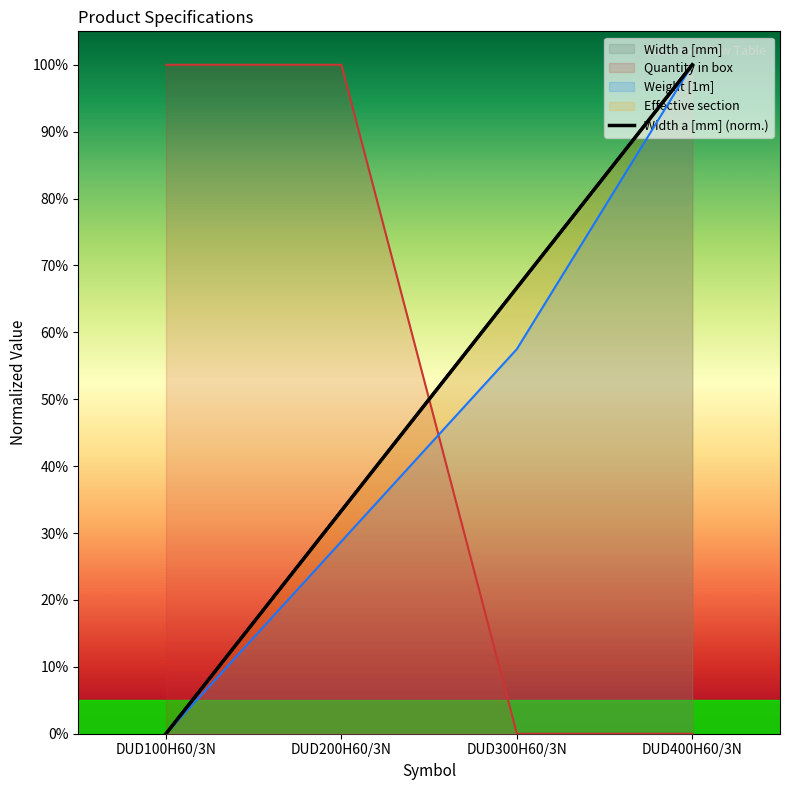

True or false: Effective section has a value of 100.0 at DUD400H60/3N.

True